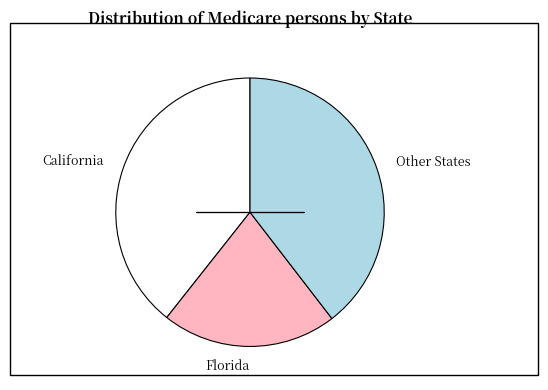

Is it true that California is 31% of the pie?

False